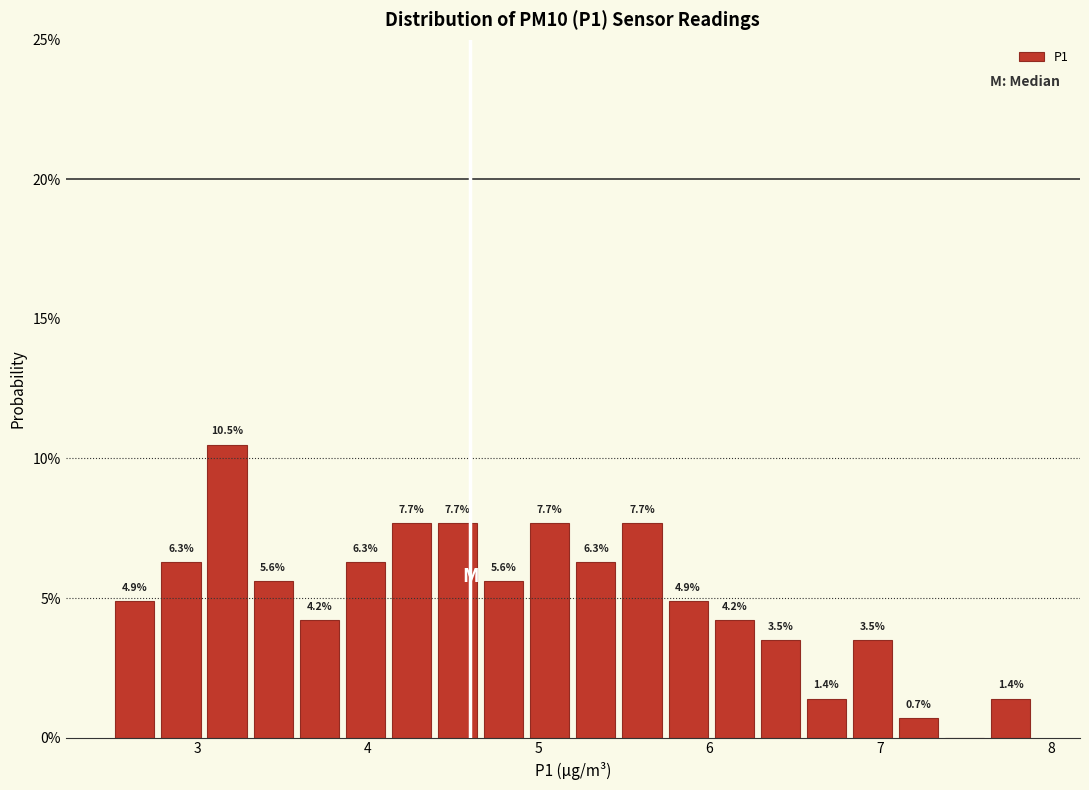

Read against the x-axis, roughly where is the centre of the tallest bar?

3.2